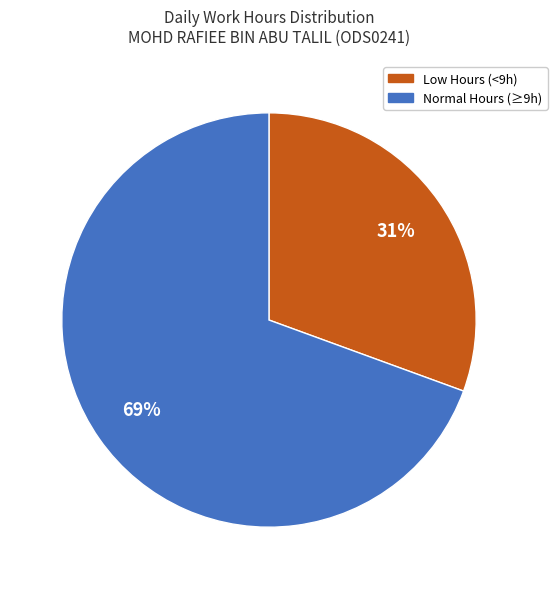

Does any single category account for the majority?

Yes